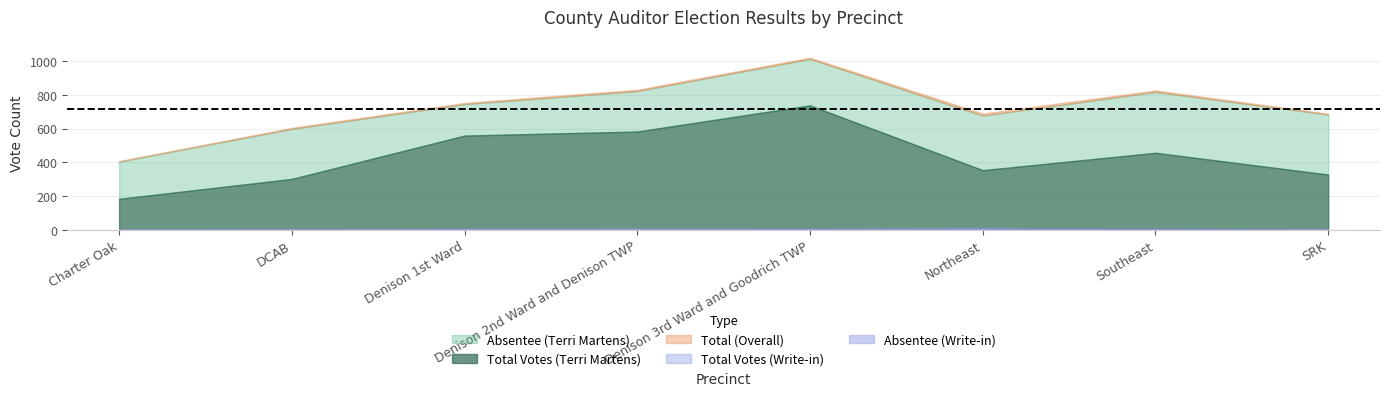

True or false: Total Votes (Terri Martens) has more than 2 points higher than both neighbors.

False